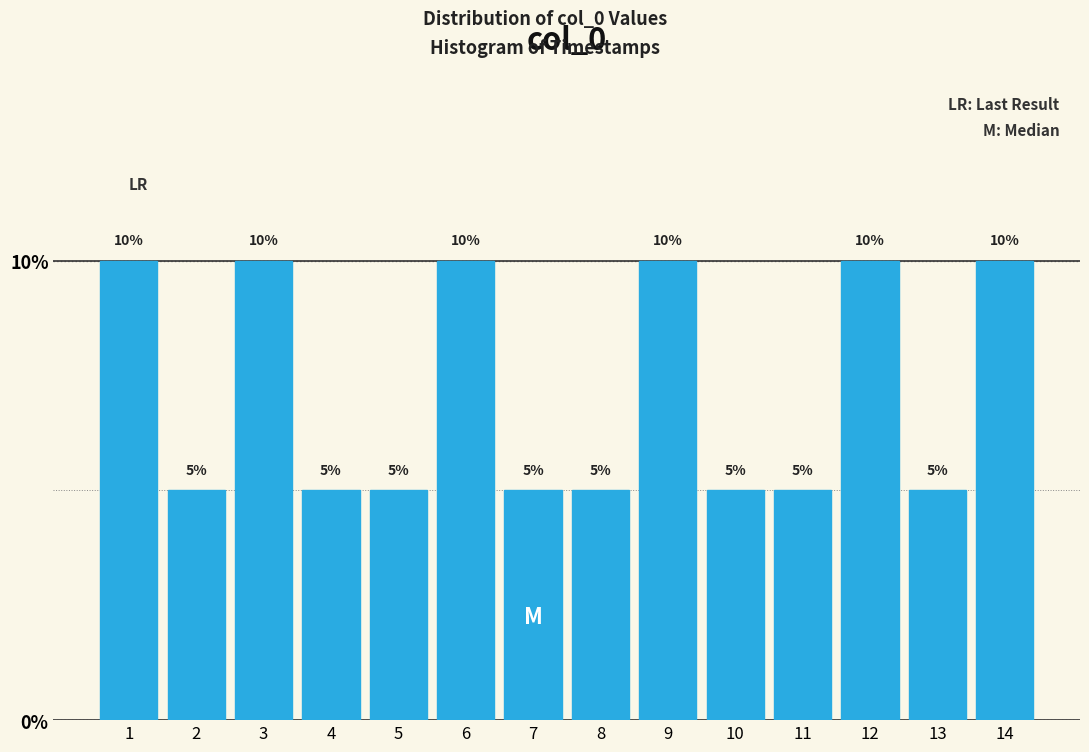

Reading left to right, transcribe all the data shown in this chart.

10	5	10	5	5	10	5	5	10	5	5	10	5	10